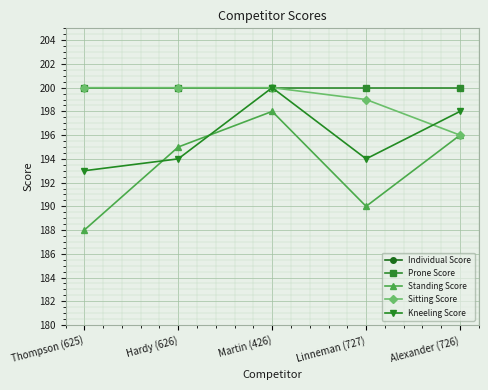

Is it true that Standing Score equals 188 at Thompson (625)?

True